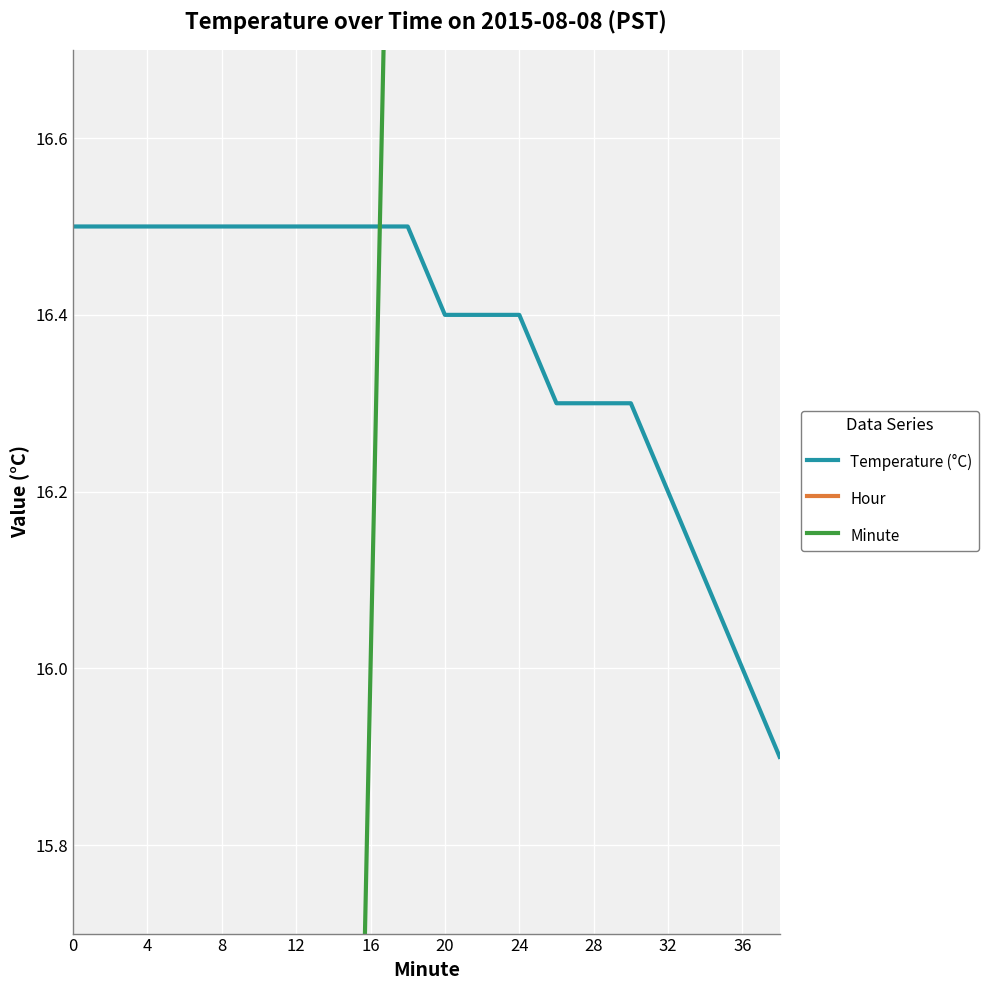

Reading right to left, extract all data points from this chart.

Temperature (°C): 15.9	16.0	16.1	16.2	16.3	16.3	16.3	16.4	16.4	16.4	16.5	16.5	16.5	16.5	16.5	16.5	16.5	16.5	16.5	16.5
Hour: 0.0	0.0	0.0	0.0	0.0	0.0	0.0	0.0	0.0	0.0	0.0	0.0	0.0	0.0	0.0	0.0	0.0	0.0	0.0	0.0
Minute: 38.0	36.0	34.0	32.0	30.0	28.0	26.0	24.0	22.0	20.0	18.0	16.0	14.0	12.0	10.0	8.0	6.0	4.0	2.0	0.0